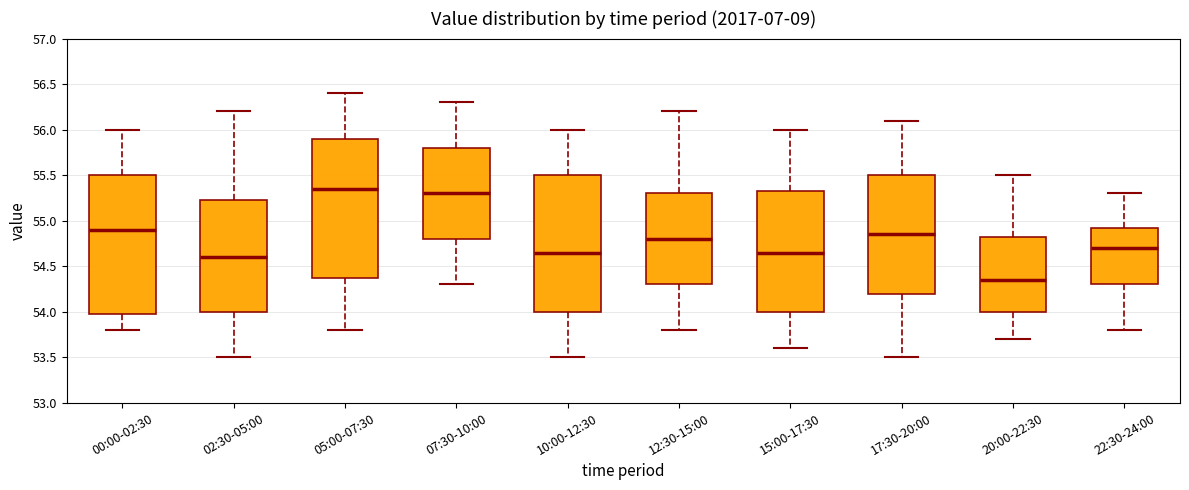

Reading left to right, transcribe this box plot: for each box, give where its median line is, the range the box spans, and where its two whiskers end, as read against the y-axis. The values are not printed on the chart, so give them approximately, as read against the axis.

00:00-02:30: median 54.90, box 54.00 to 55.50, whiskers 53.80 to 56.00
02:30-05:00: median 54.60, box 54.00 to 55.25, whiskers 53.50 to 56.20
05:00-07:30: median 55.35, box 54.40 to 55.90, whiskers 53.80 to 56.40
07:30-10:00: median 55.30, box 54.80 to 55.80, whiskers 54.30 to 56.30
10:00-12:30: median 54.65, box 54.00 to 55.50, whiskers 53.50 to 56.00
12:30-15:00: median 54.80, box 54.30 to 55.30, whiskers 53.80 to 56.20
15:00-17:30: median 54.65, box 54.00 to 55.35, whiskers 53.60 to 56.00
17:30-20:00: median 54.85, box 54.20 to 55.50, whiskers 53.50 to 56.10
20:00-22:30: median 54.35, box 54.00 to 54.85, whiskers 53.70 to 55.50
22:30-24:00: median 54.70, box 54.30 to 54.95, whiskers 53.80 to 55.30